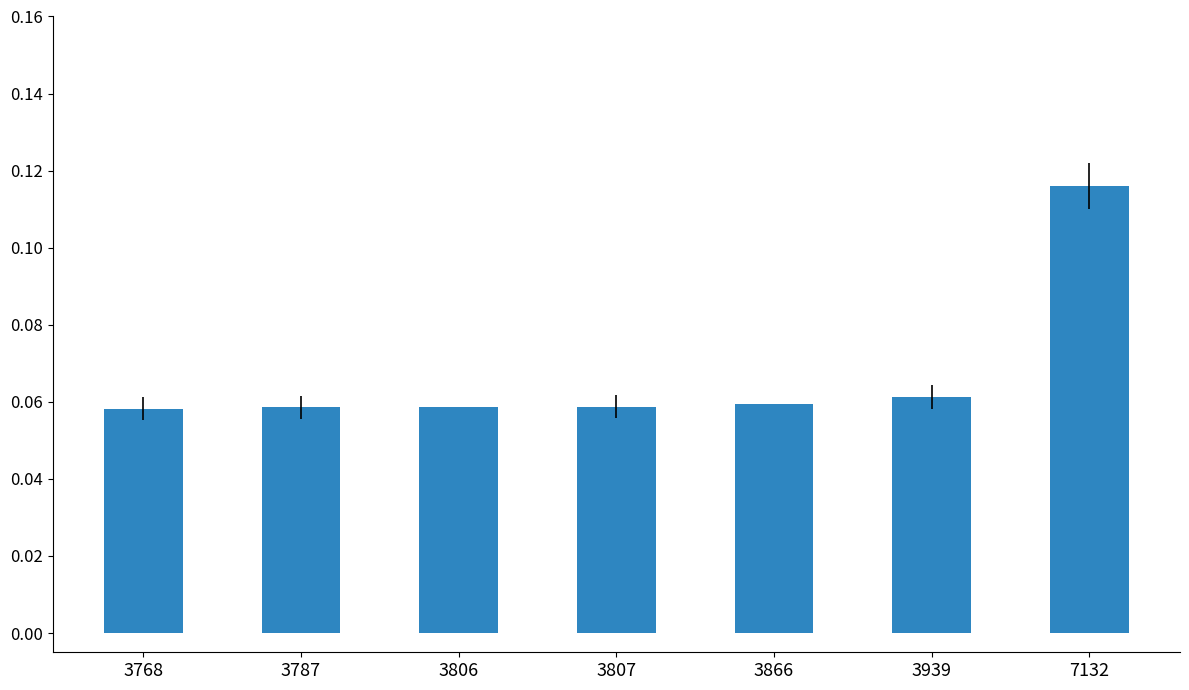

Between 3866 and 7132, which is larger?

7132